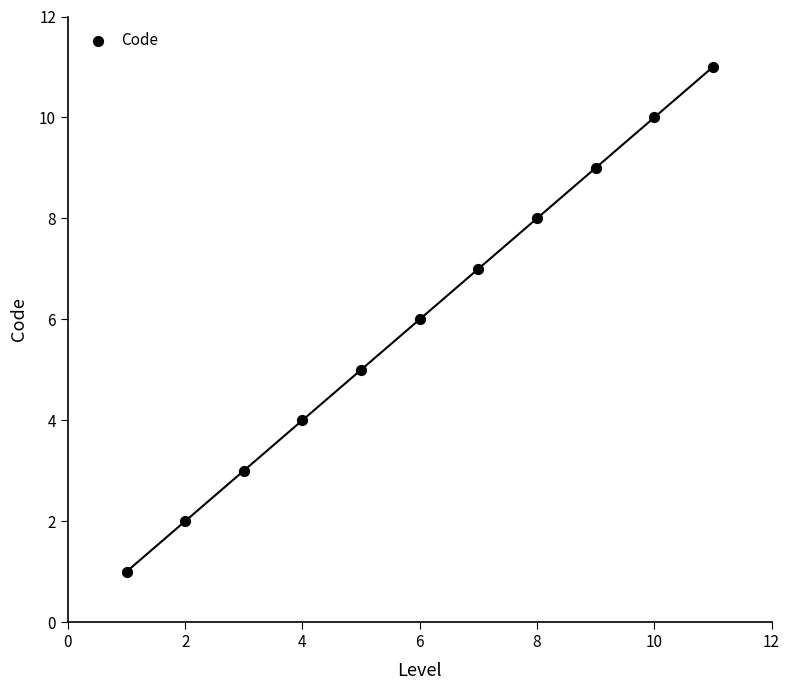

What is the average Y value?

6